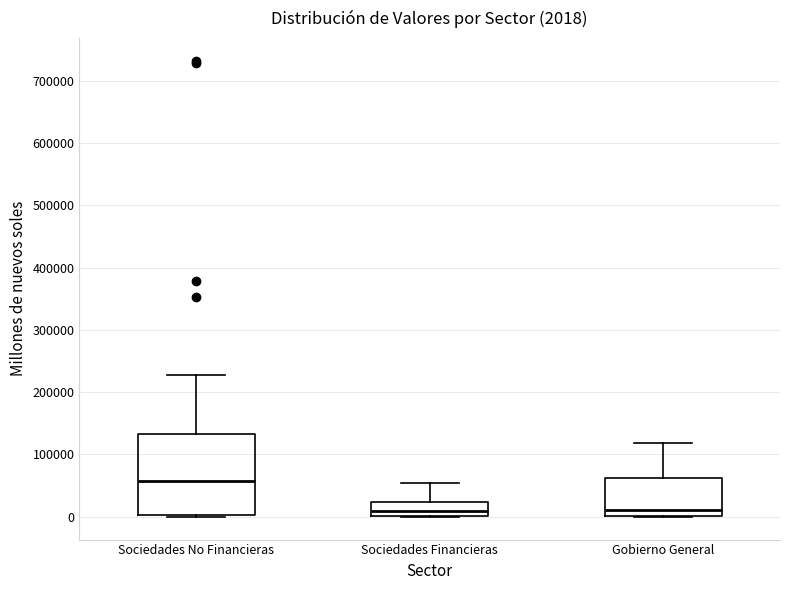

Comparing the boxes themselves (not the whiskers), which one is the tallest?

Sociedades No Financieras